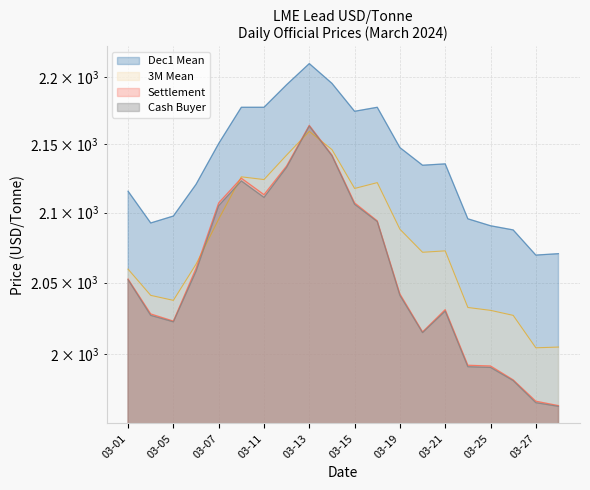

What is the lowest value of the Dec1 Mean series?

2069.5